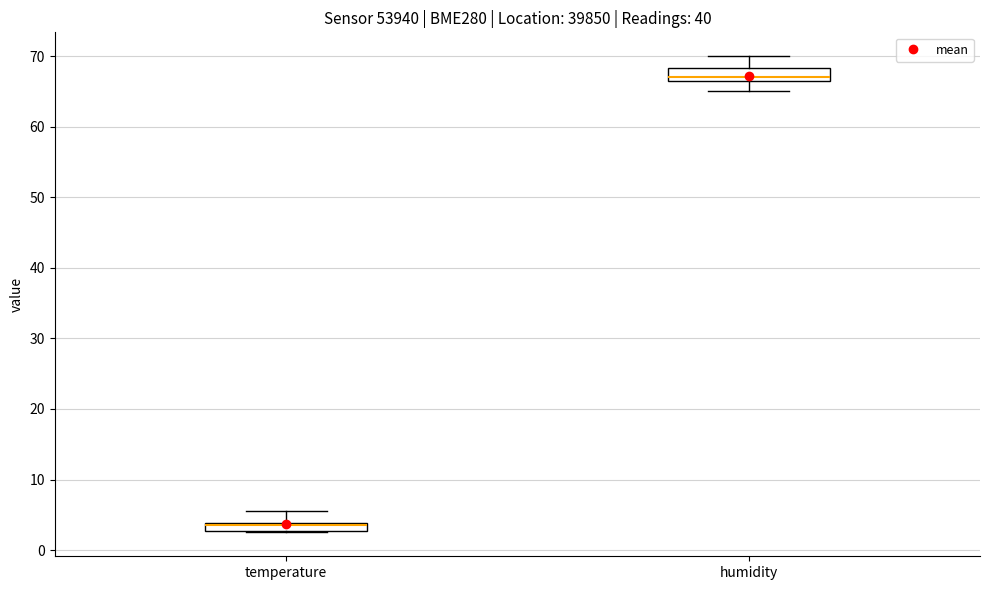

Where does the upper whisker of the box for temperature end on the y-axis? The values are not printed on the chart, so give them approximately, as read against the axis.

6